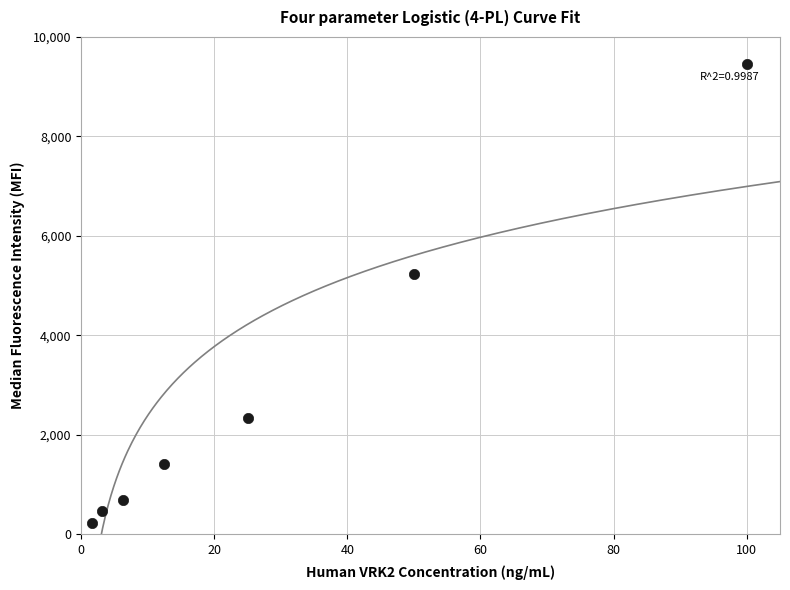

What is the average Y value?

2835